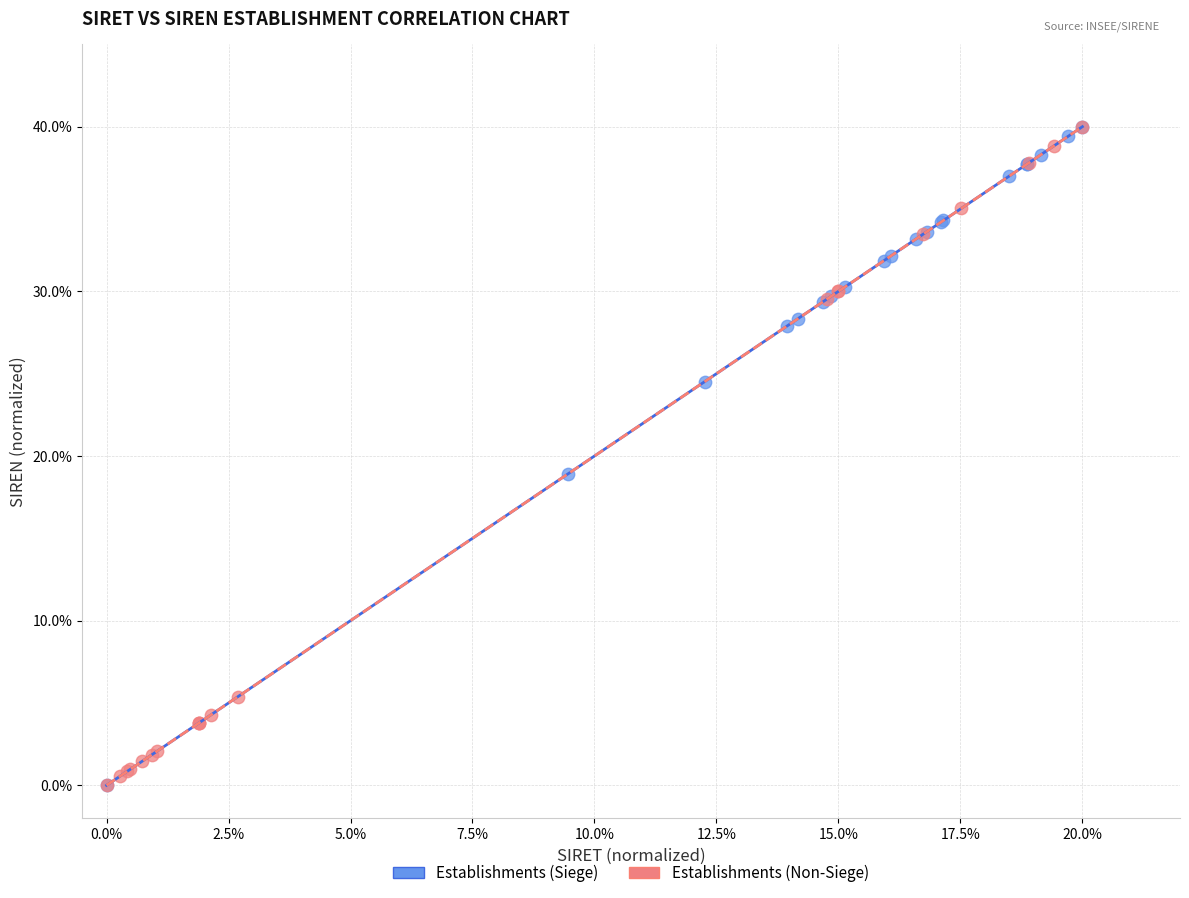

What are all the series names shown in the legend?

Establishments (Siege), Establishments (Non-Siege)